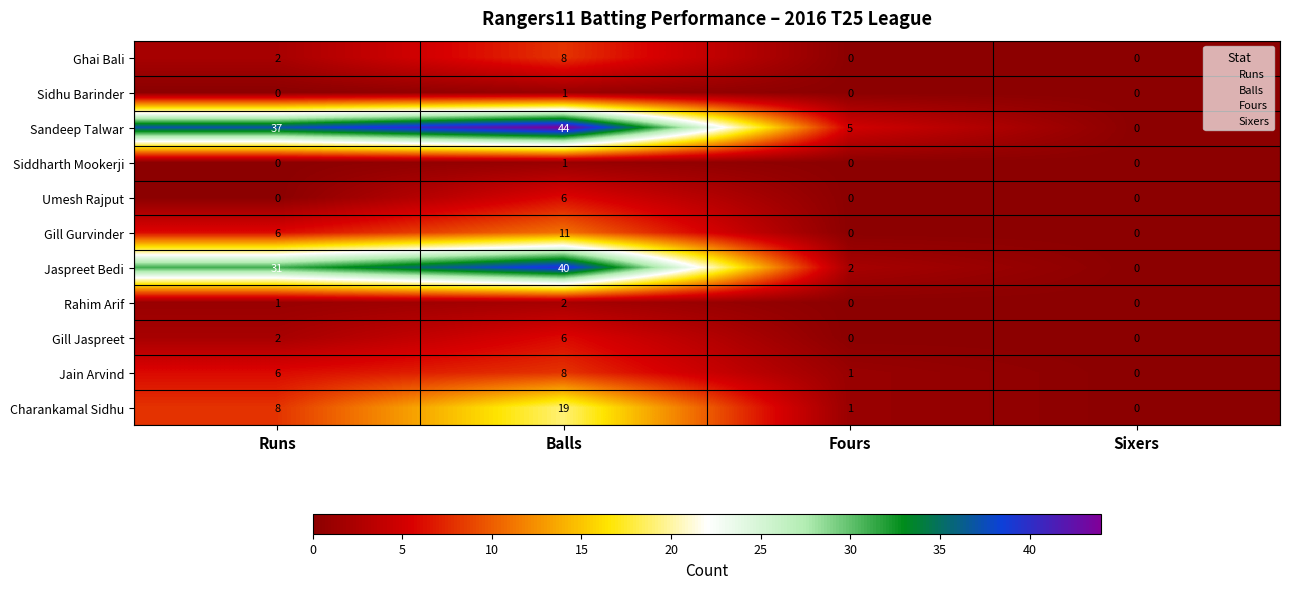

What is the maximum value shown in the chart?

44